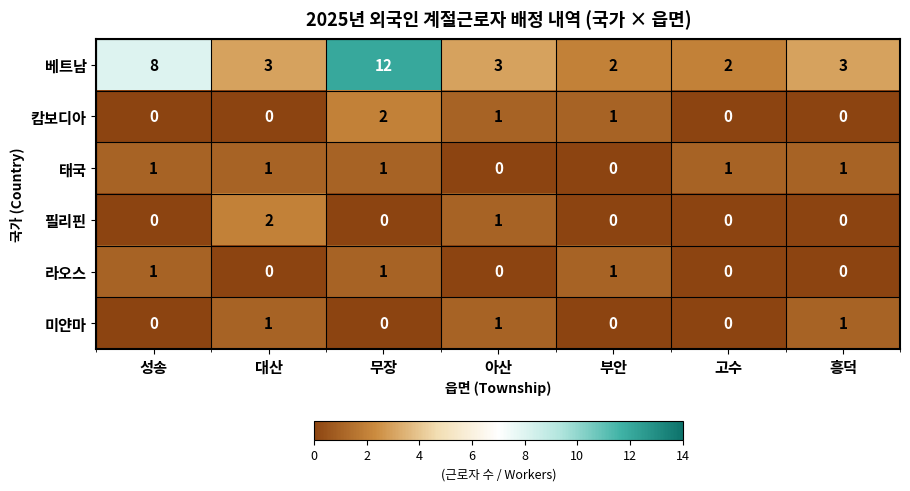

The value of 태국 at 흥덕 is 1. True or false?

True